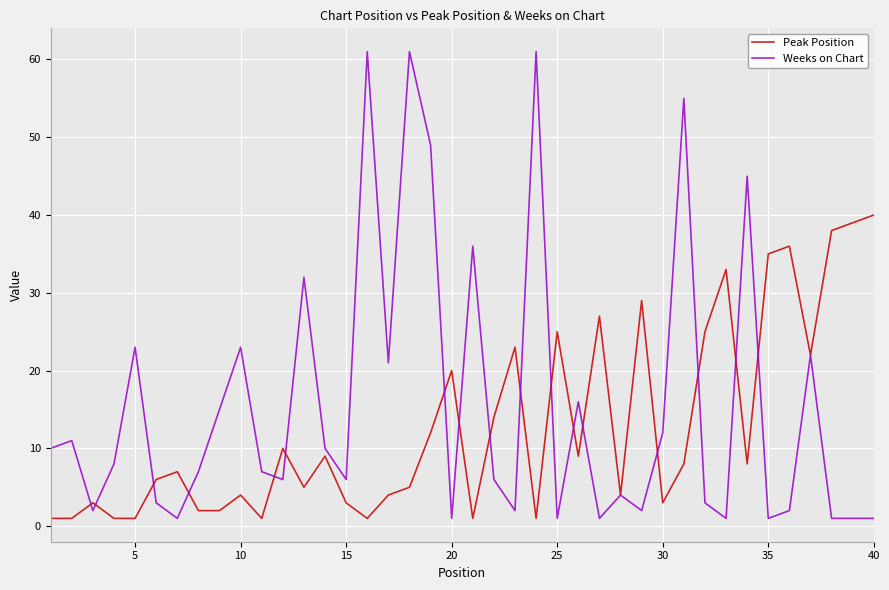

Rank the series by their maximum value, from highest to lowest.

Weeks on Chart, Peak Position